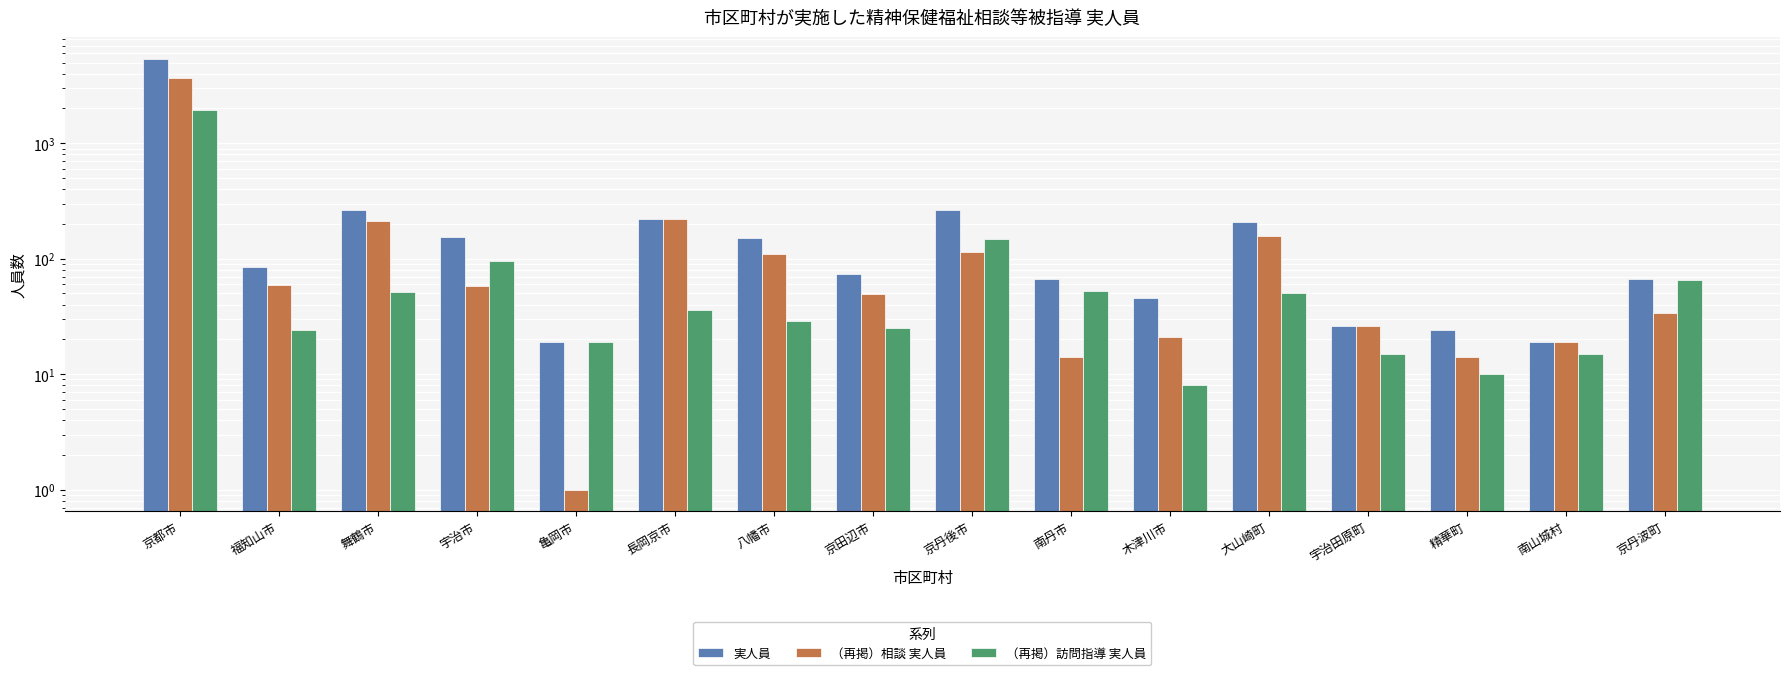

Which series has the largest total across all categories?

実人員